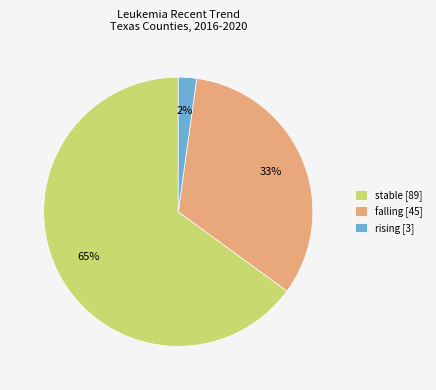

Which slice is the smallest?

rising